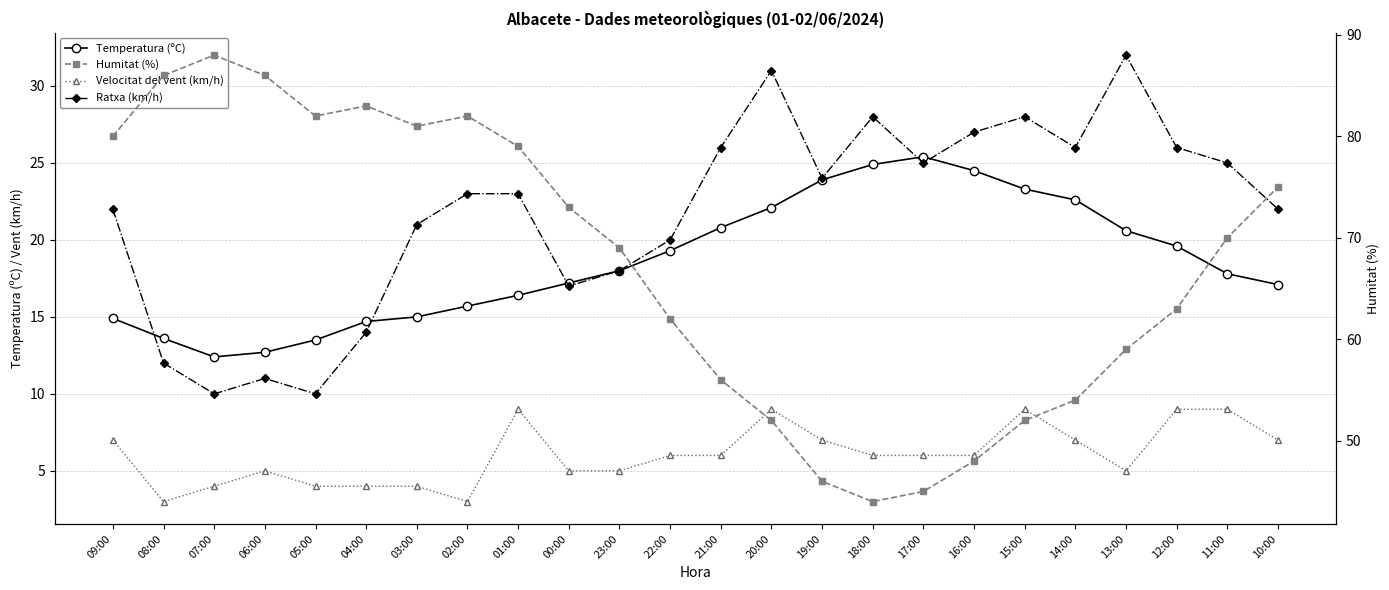

What is the sum of all Temperatura (ºC) values?

446.0